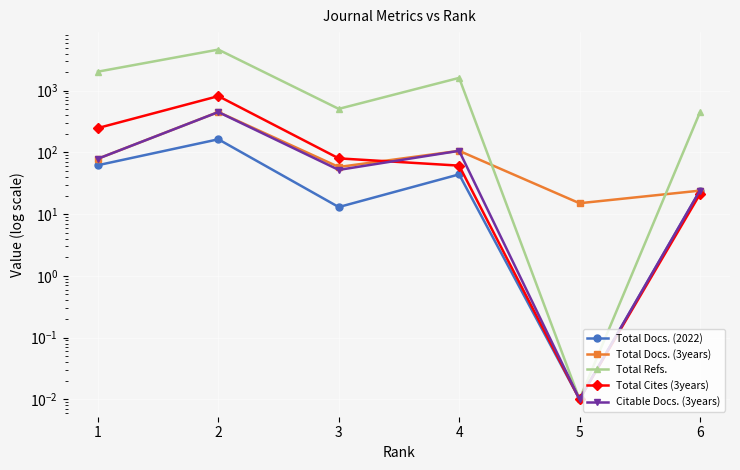

What is the value of the Total Docs. (2022) point at the 3rd from the left?

13.0